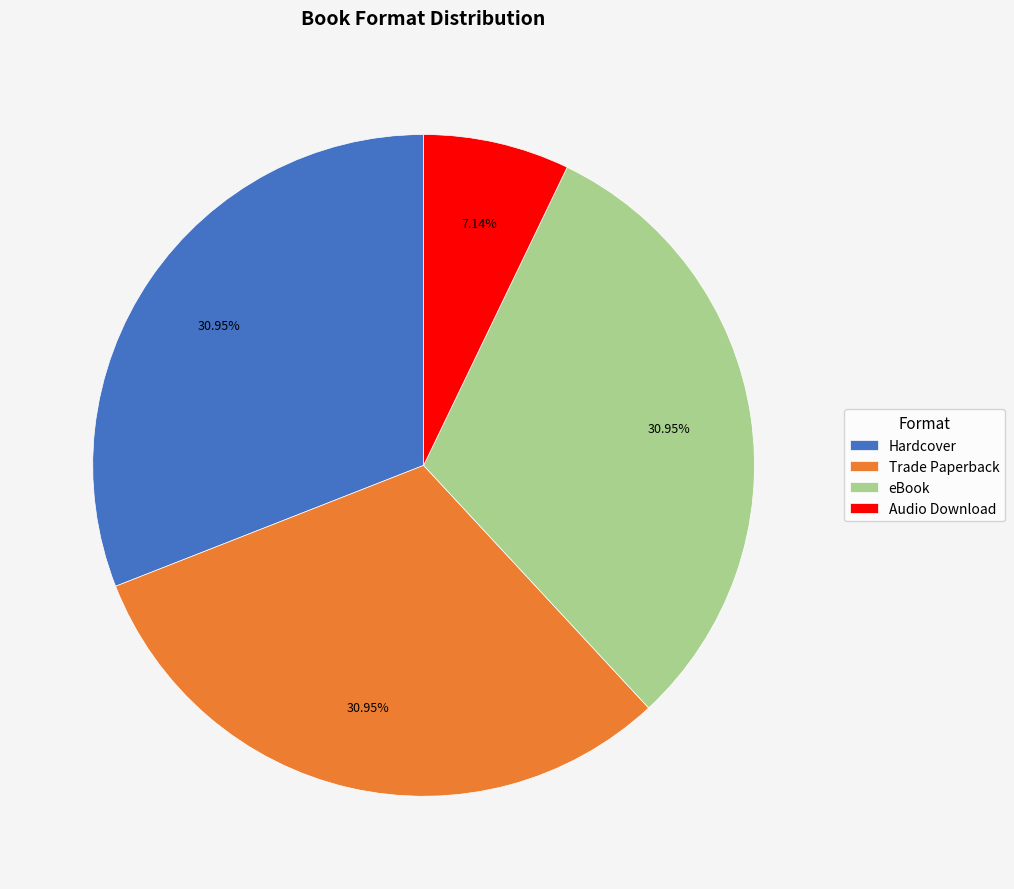

Is it true that Trade Paperback is 31% of the pie?

True